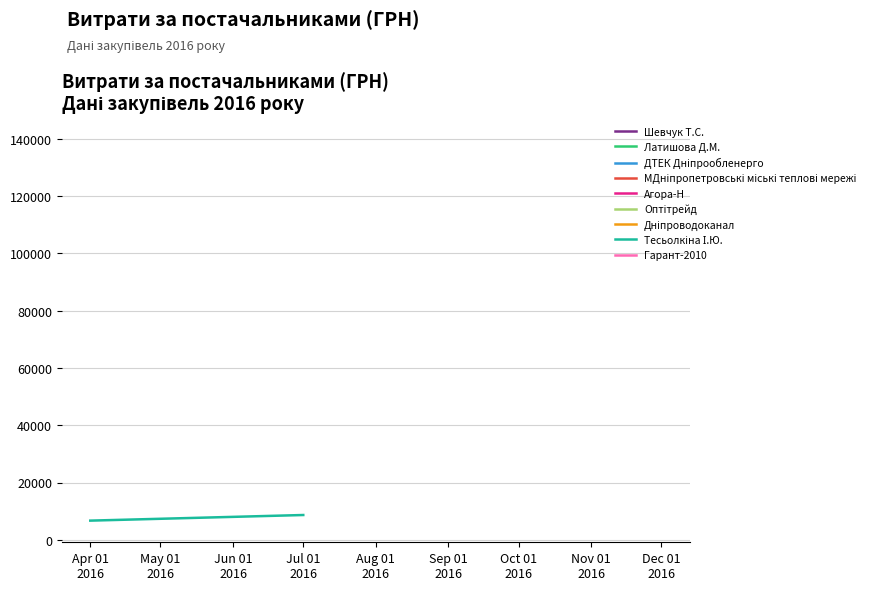

The chart shows a value of 2037 at Jul 01 2016. True or false?

False